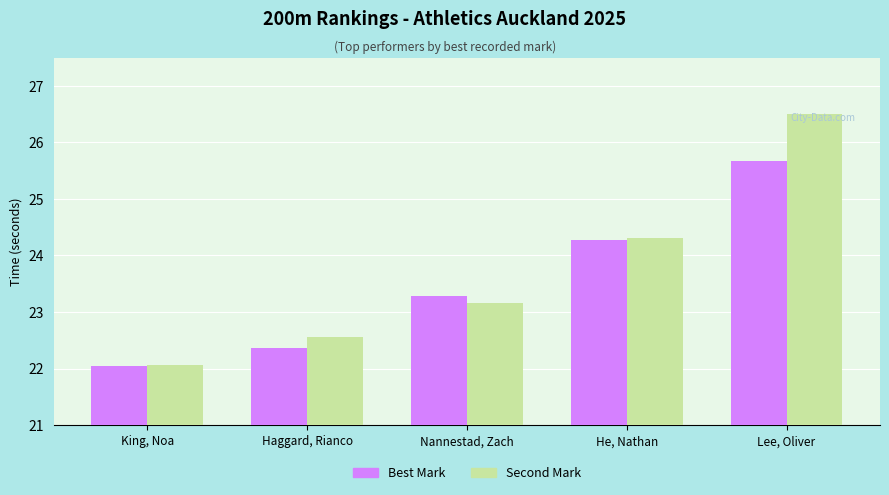

What is the smallest value displayed?

22.0